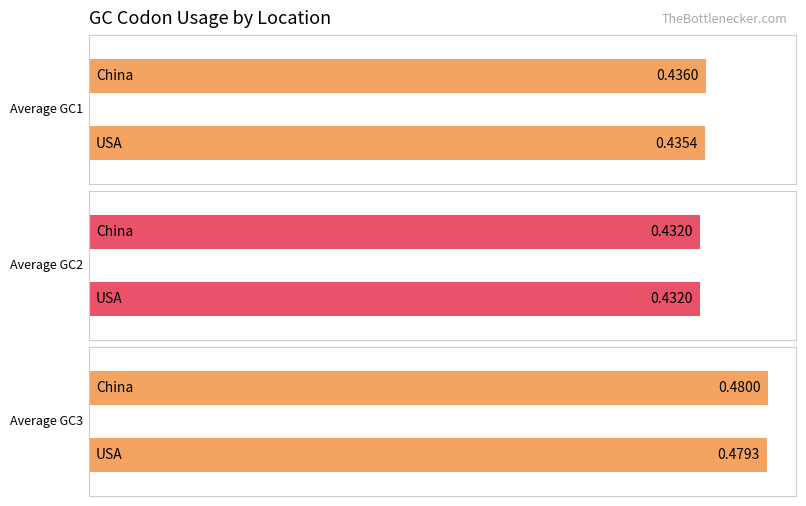

The GC3 series shows 0.5 at USA-188226. True or false?

True